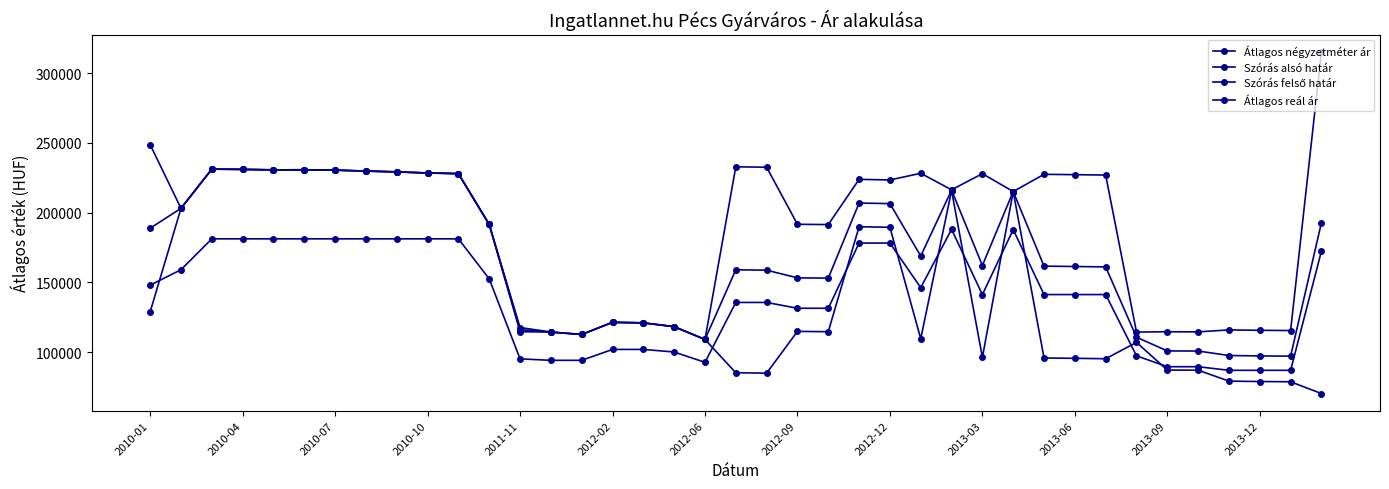

Count the number of categories in the chart.

39